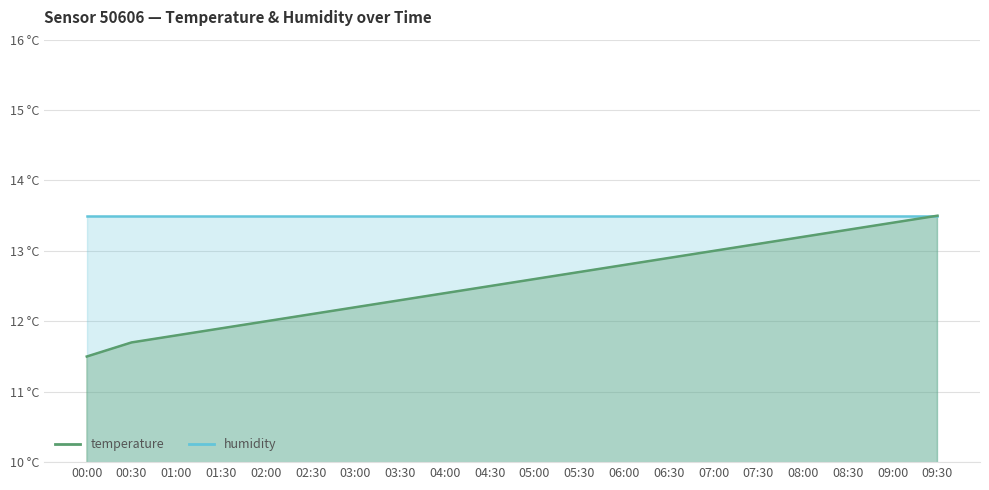

Rank the categories by value from lowest to highest.

00:00, 00:30, 01:00, 01:30, 02:00, 02:30, 03:00, 03:30, 04:00, 04:30, 05:00, 05:30, 06:00, 06:30, 07:00, 07:30, 08:00, 08:30, 09:00, 09:30